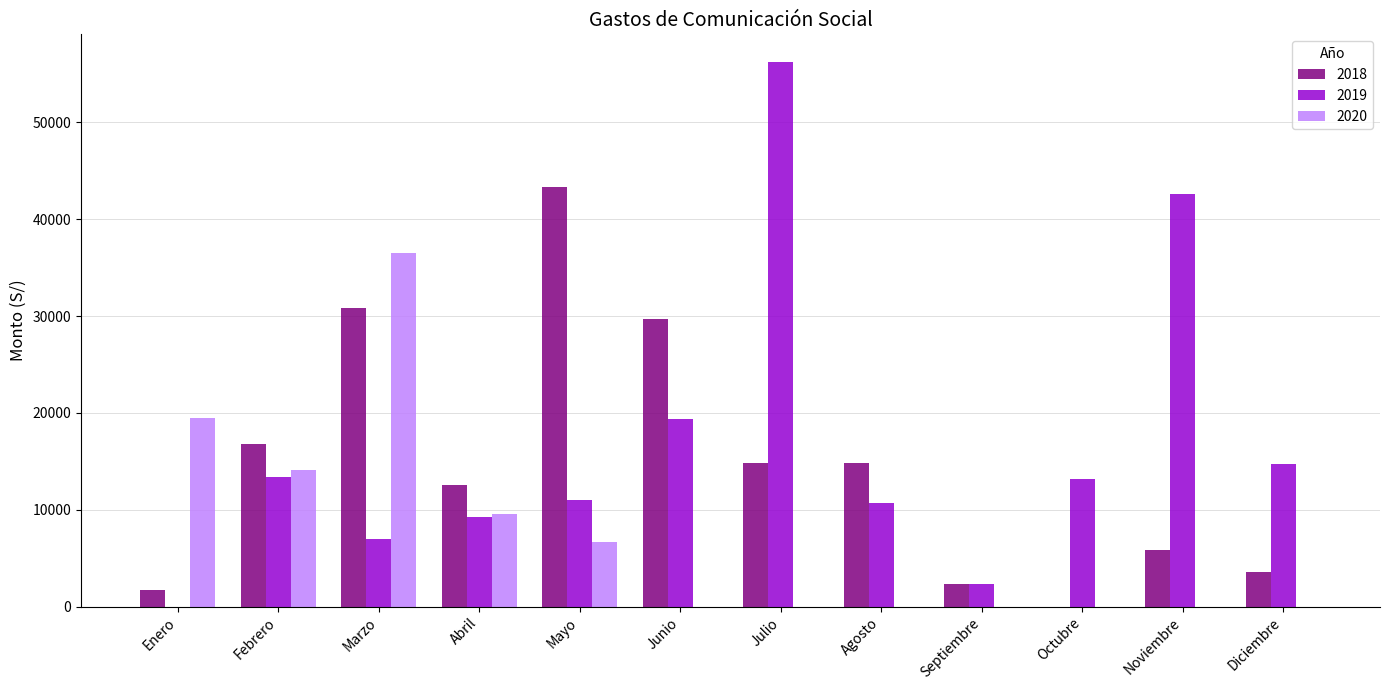

Which label corresponds to the largest value in the chart?

Julio